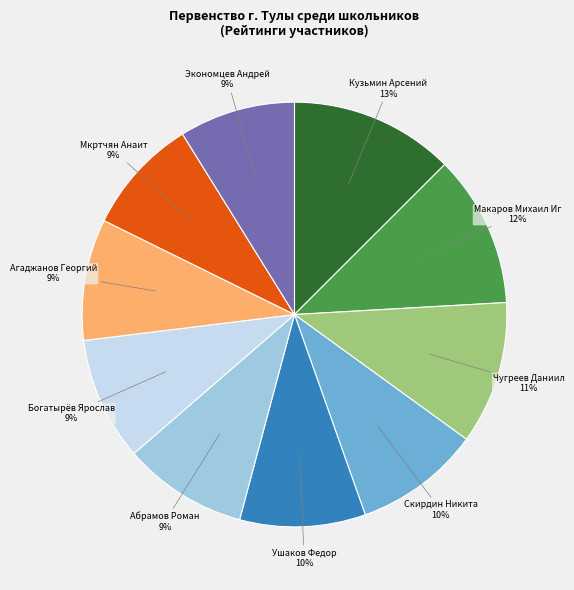

Is the sum of Чугреев Даниил and Макаров Михаил Иг greater than half?

No